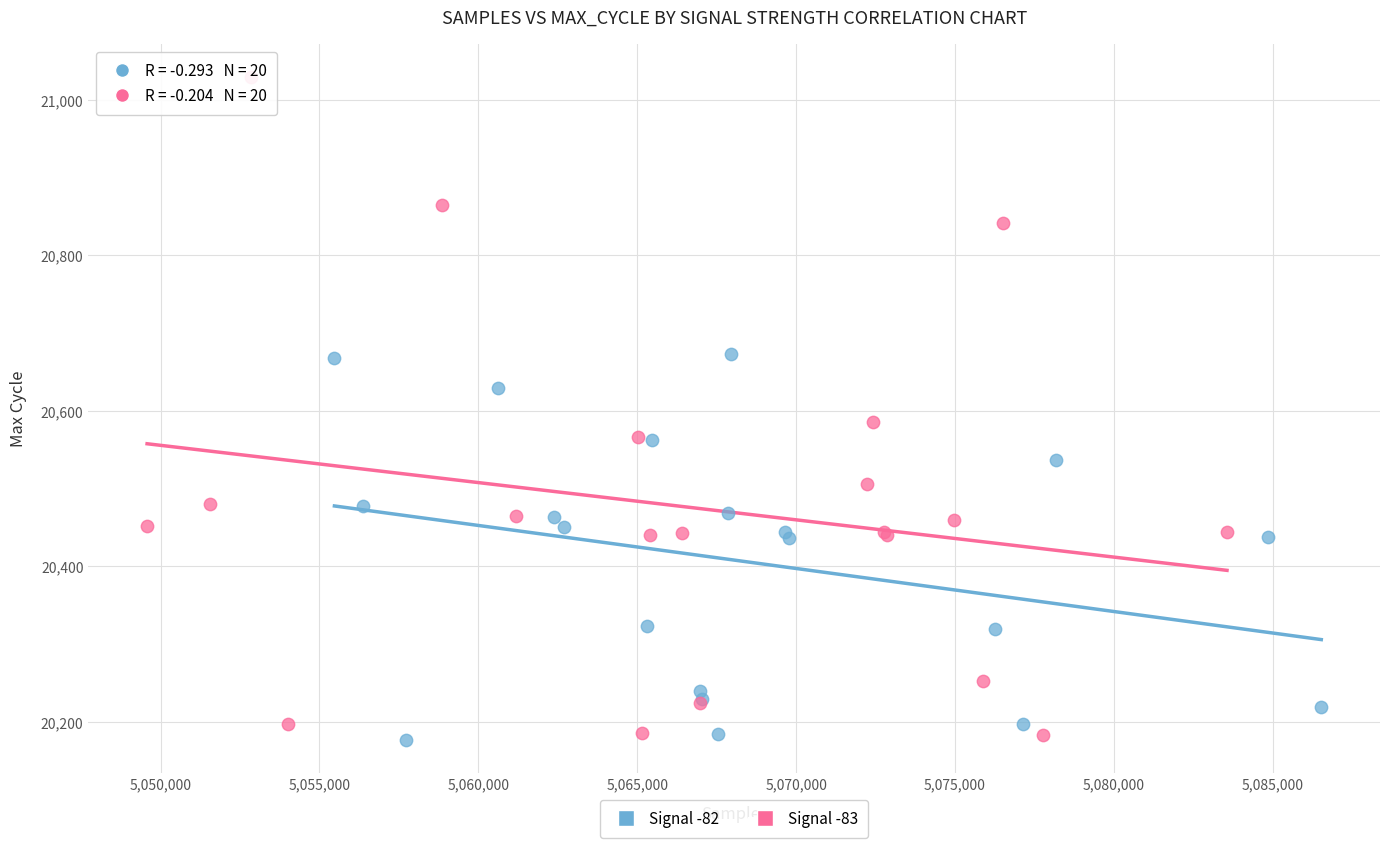

Which series has the widest spread of Y values?

Signal -83